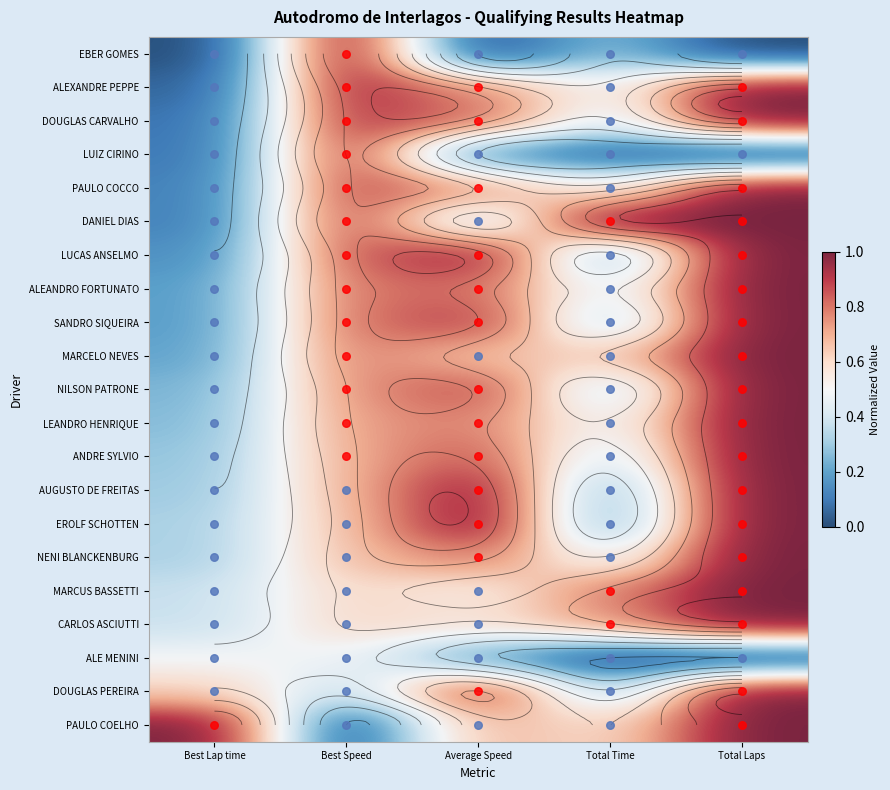

Which label corresponds to the smallest value in the chart?

Best Lap time